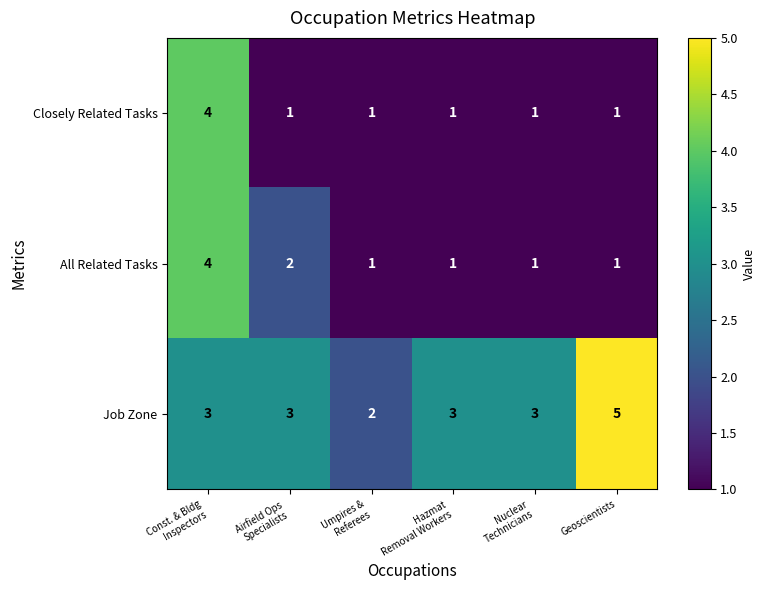

What is the sum of all Job Zone values?

19